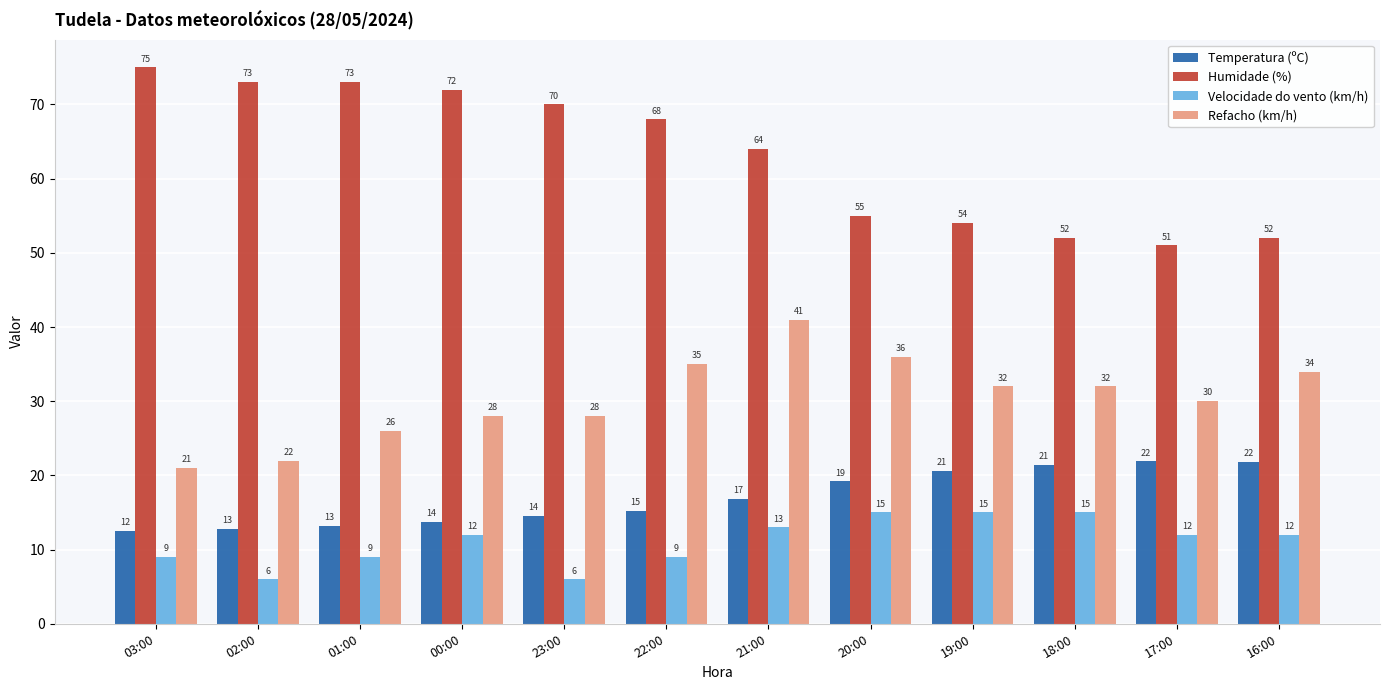

What is the difference between the second highest and minimum values in the Temperatura (ºC) series?

9.3